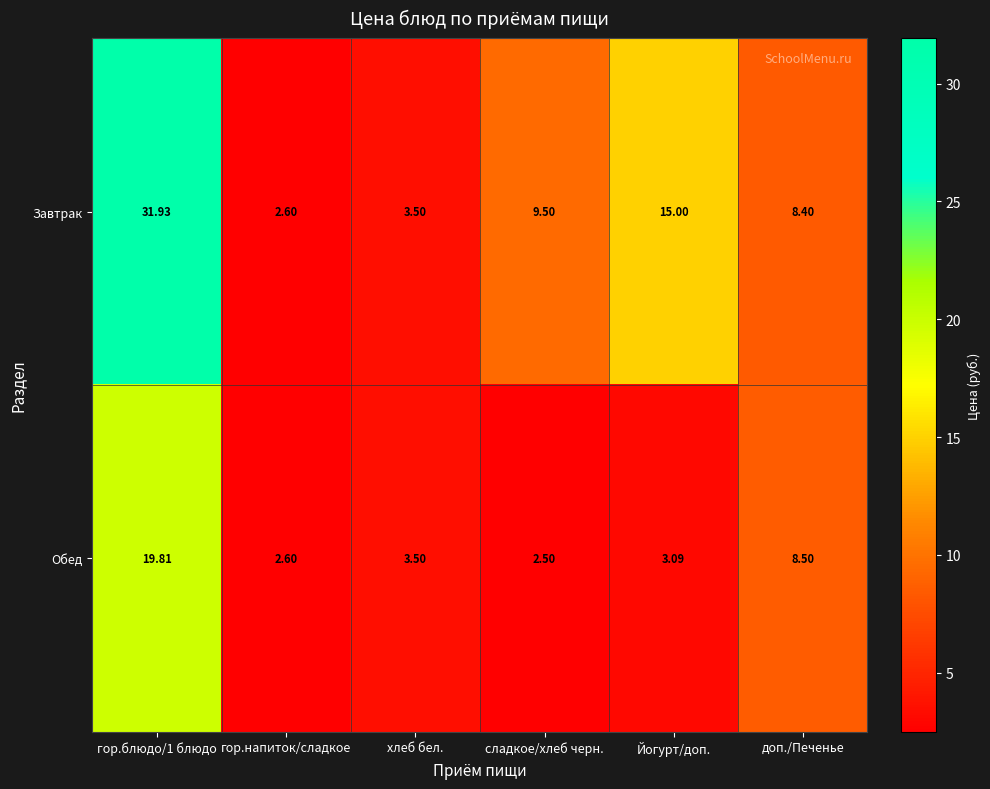

Which series has the largest total across all categories?

Завтрак